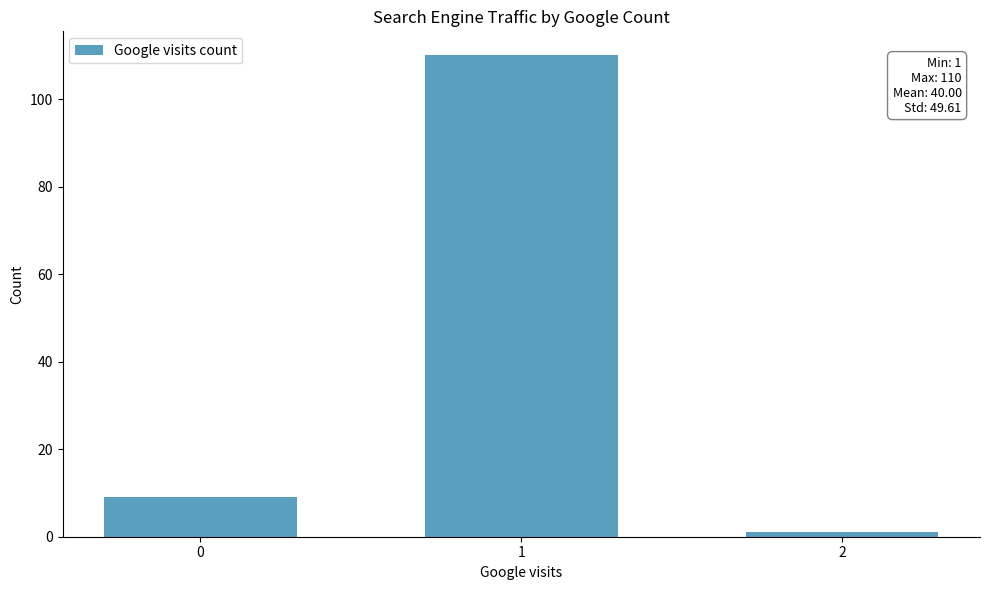

What is the value of the 1st bar from the left?

9